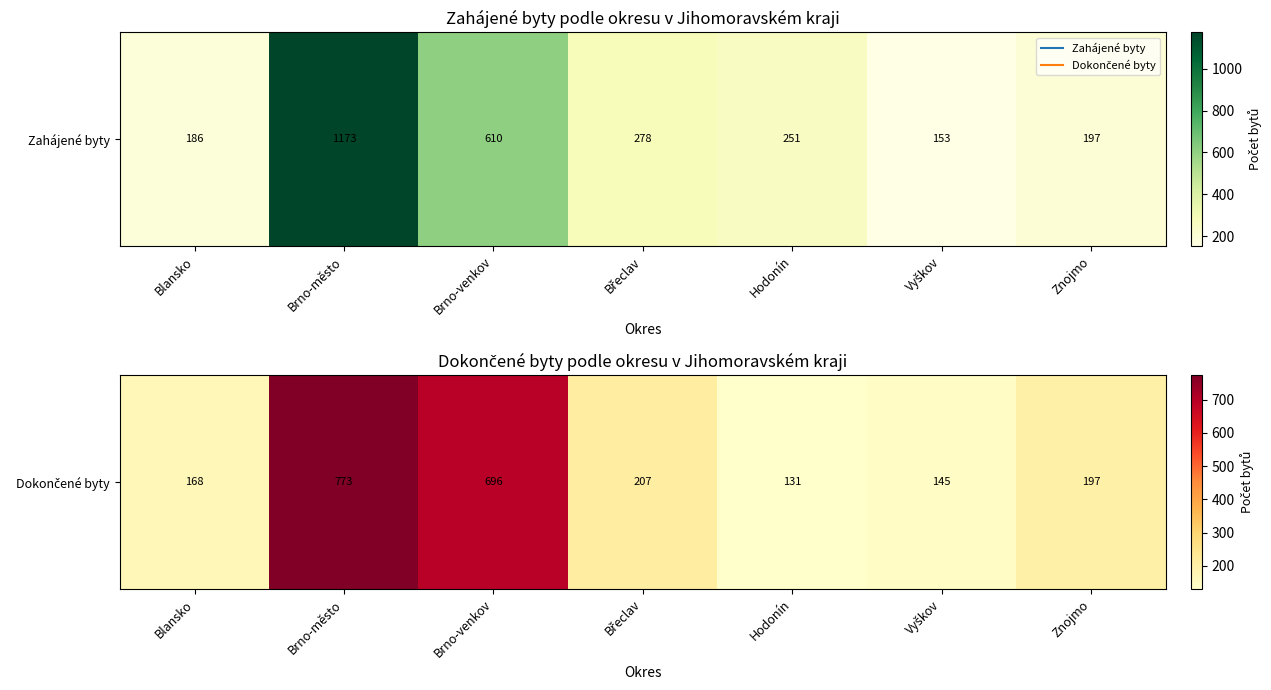

Is it true that the value at Břeclav is 90?

False